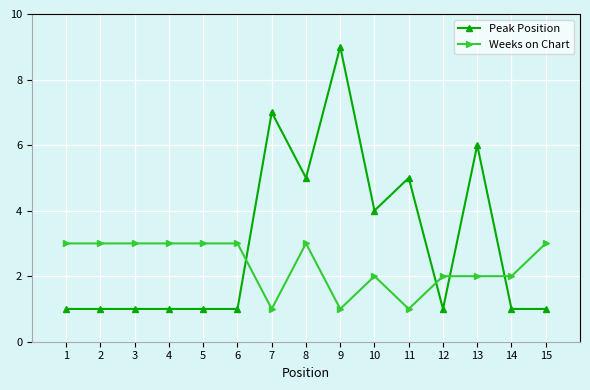

After their last crossing, which series has the higher values: Peak Position or Weeks on Chart?

Weeks on Chart